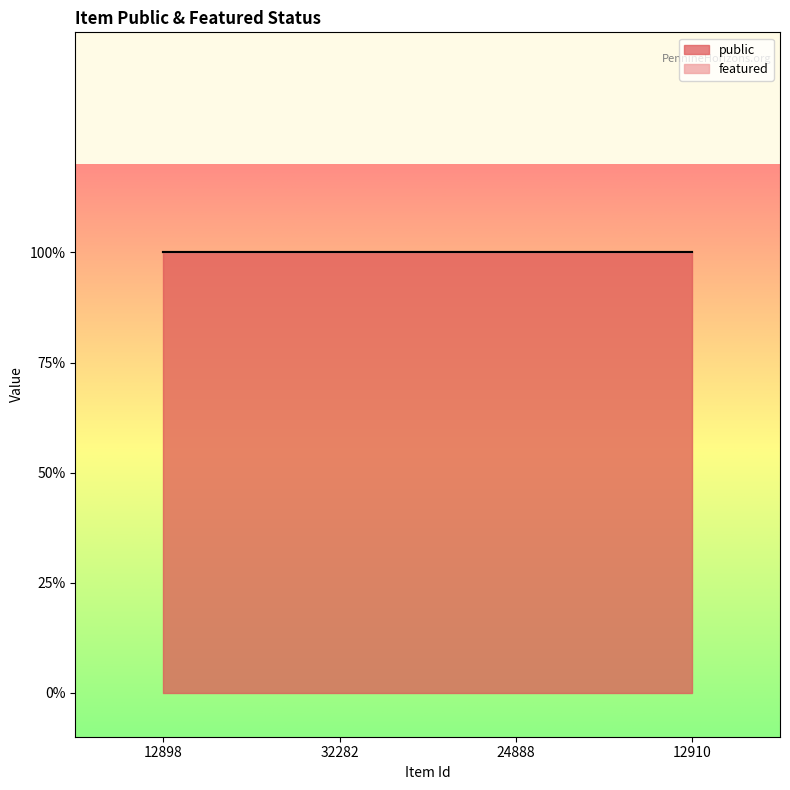

What is the label of the 3rd point from the left?

24888